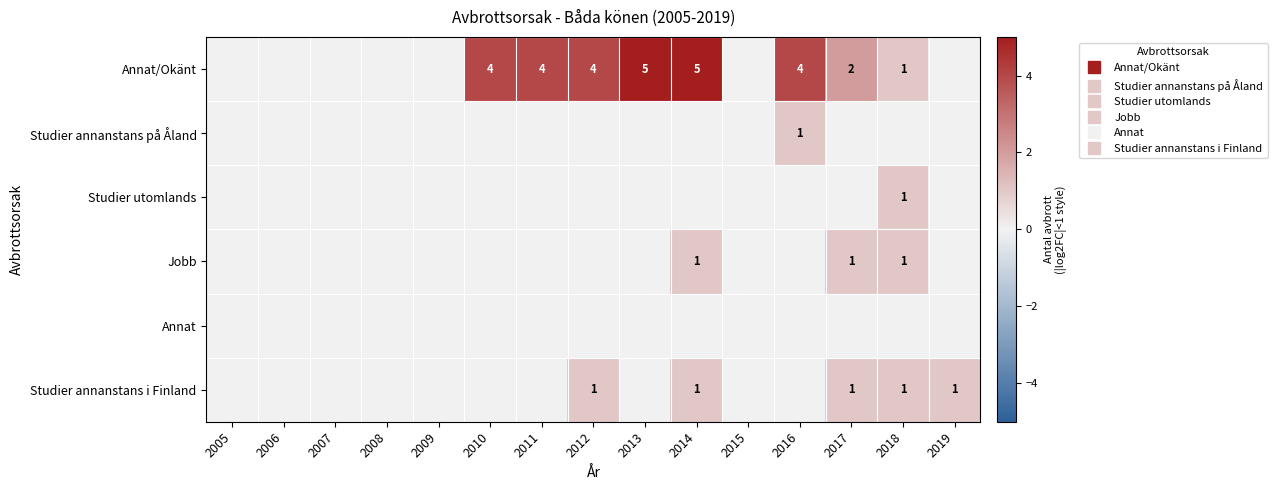

Count the number of data series in this chart.

6